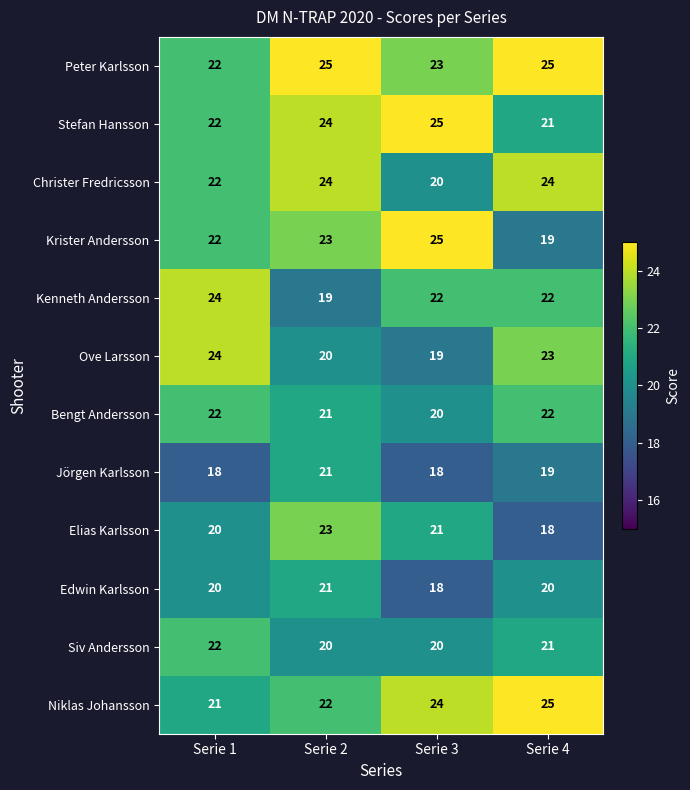

Where is Ove Larsson nearest to the value 21?

Serie 2